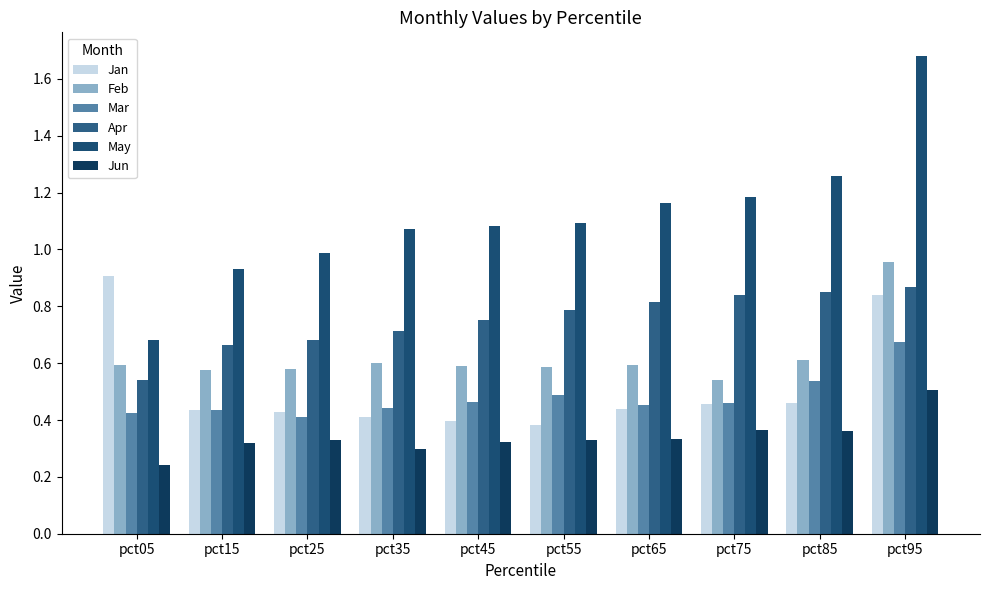

How many bars are there in total?

60